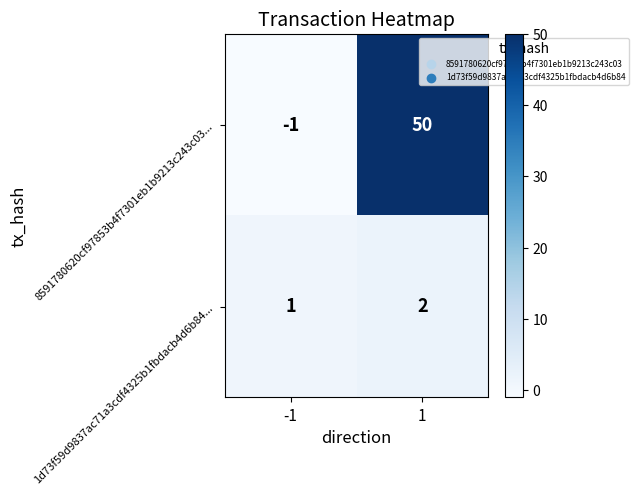

True or false: 8591780620cf97853b4f7301eb1b9213c243c03... has a value of -2 at -1.

False